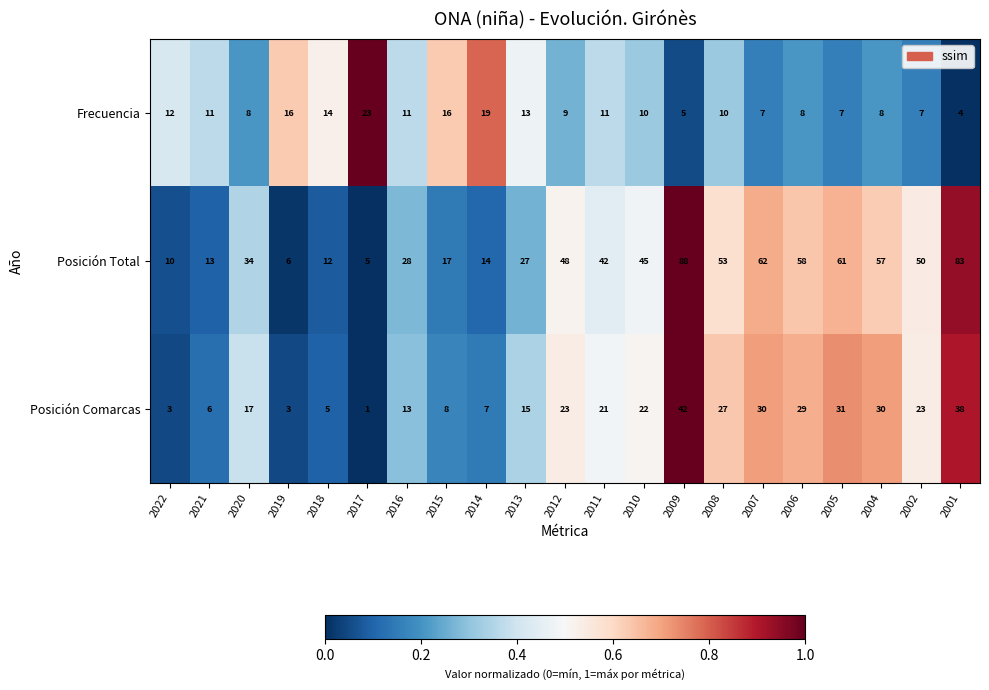

The Posición Total series shows 21 at 2021. True or false?

False